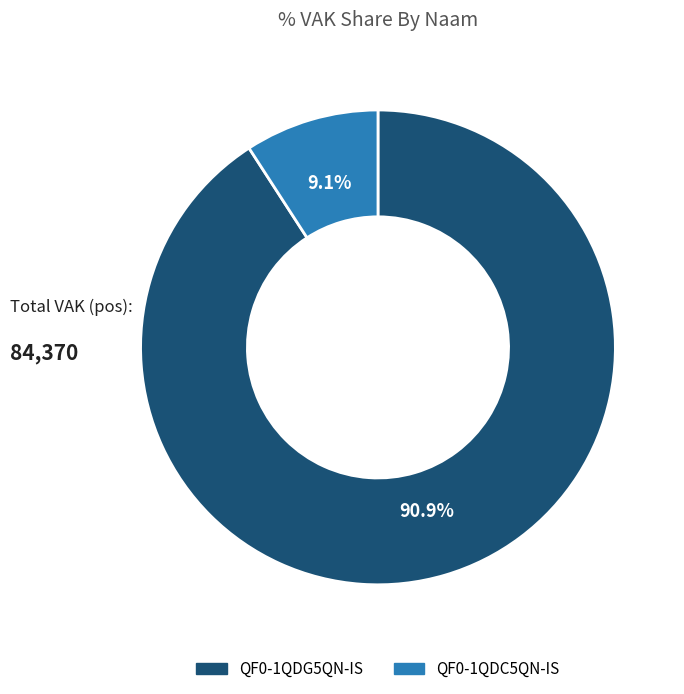

What is the largest slice in the pie chart?

QF0-1QDG5QN-IS